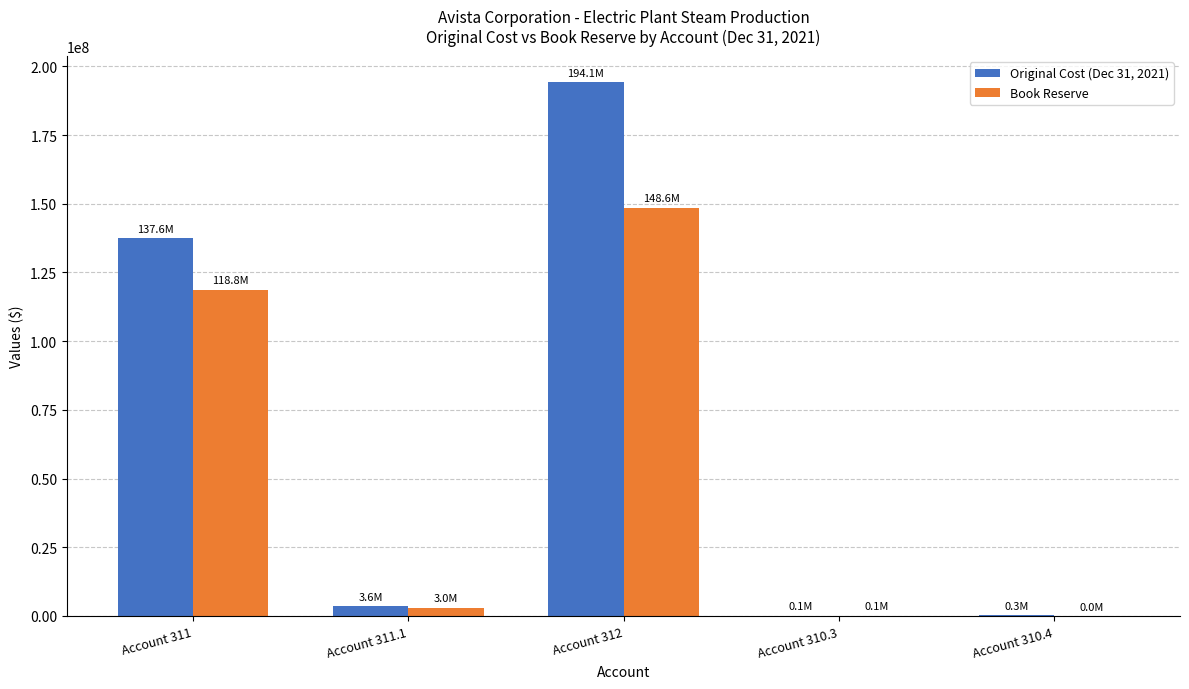

What is the approximate value of Book Reserve at Account 312?

148603498.3